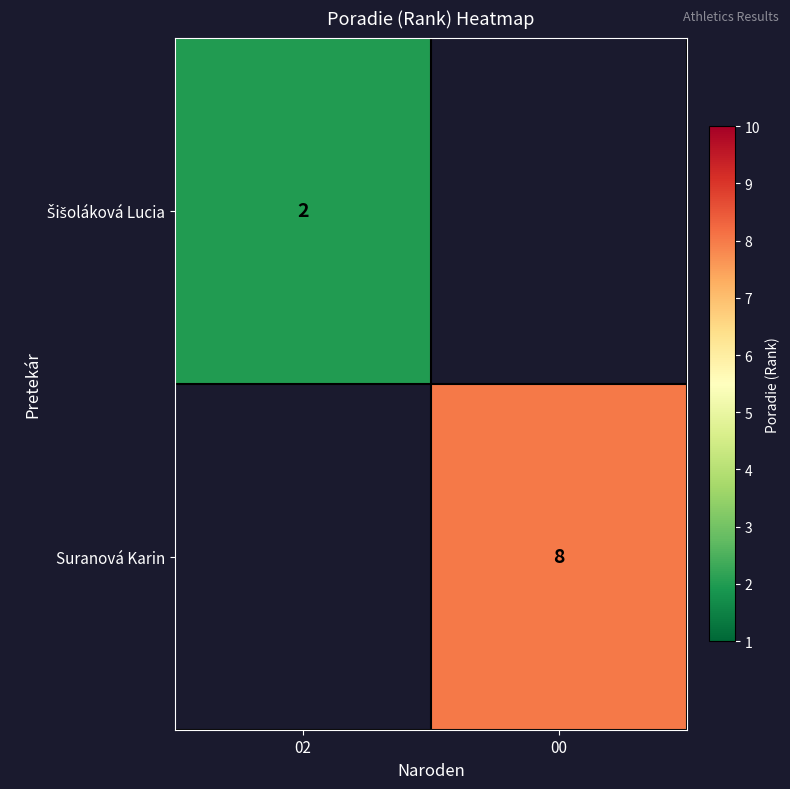

The Suranová Karin series shows 8 at 00. True or false?

True